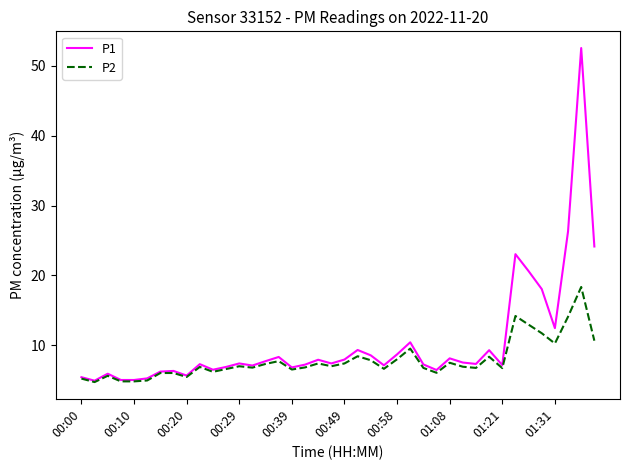

True or false: P2 has more than 0 interior local peaks.

True